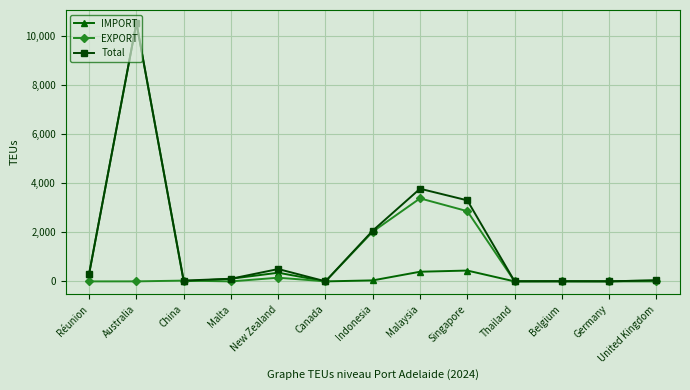

The IMPORT series shows 320 at Réunion. True or false?

True